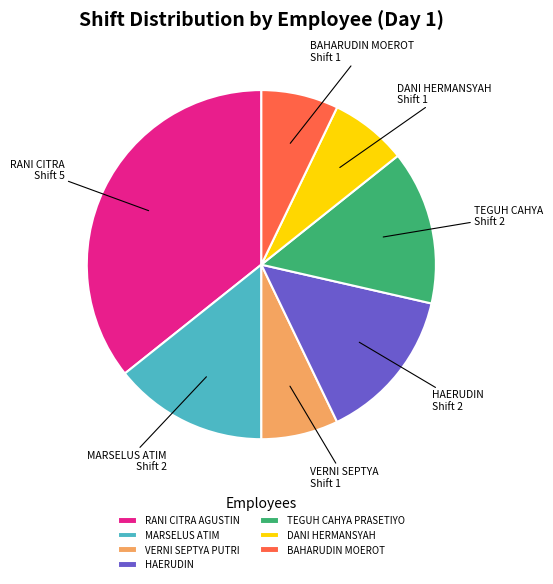

What is the largest slice in the pie chart?

RANI CITRA AGUSTIN